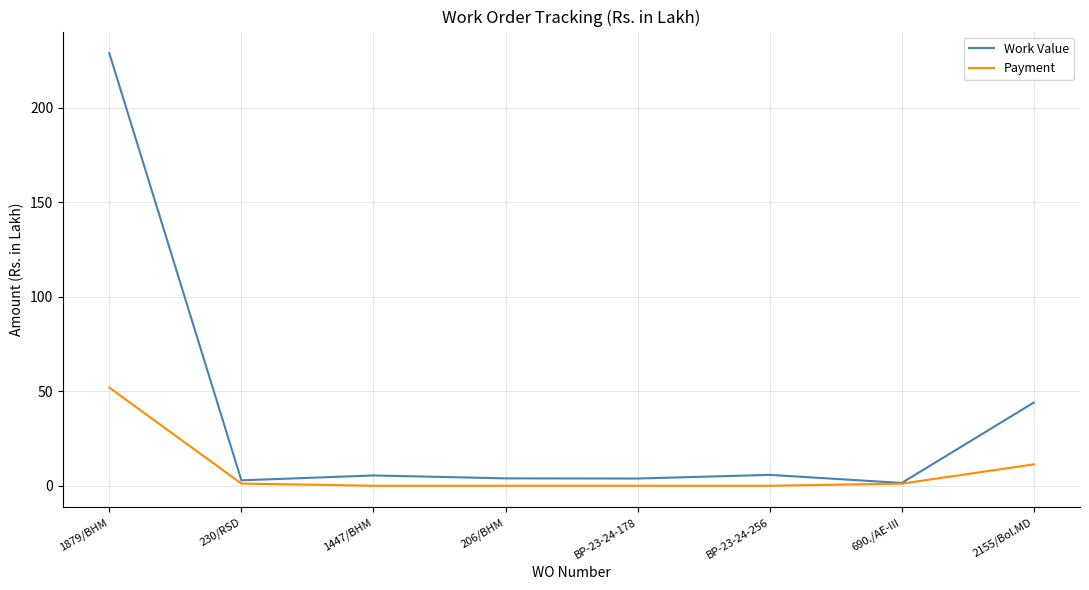

List the series in order of their peak value, highest first.

Work Value, Payment